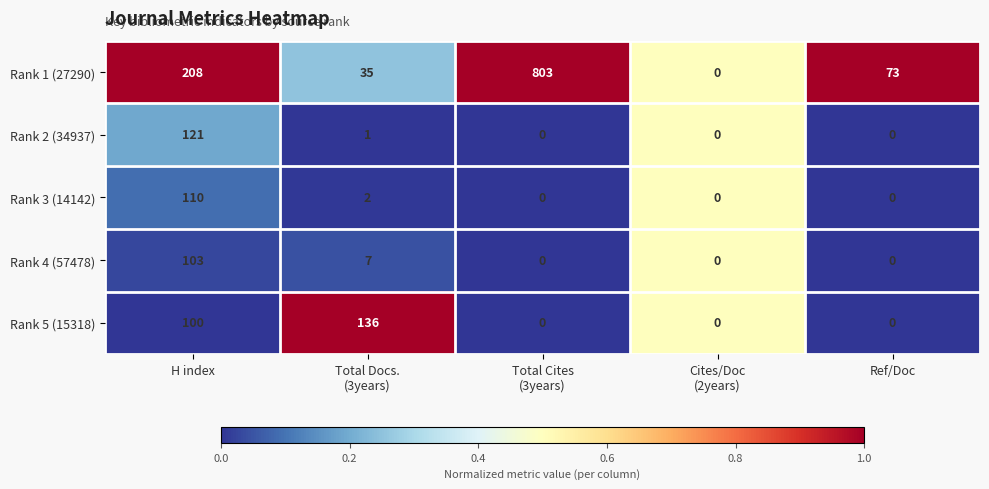

How many distinct data groups are displayed?

5